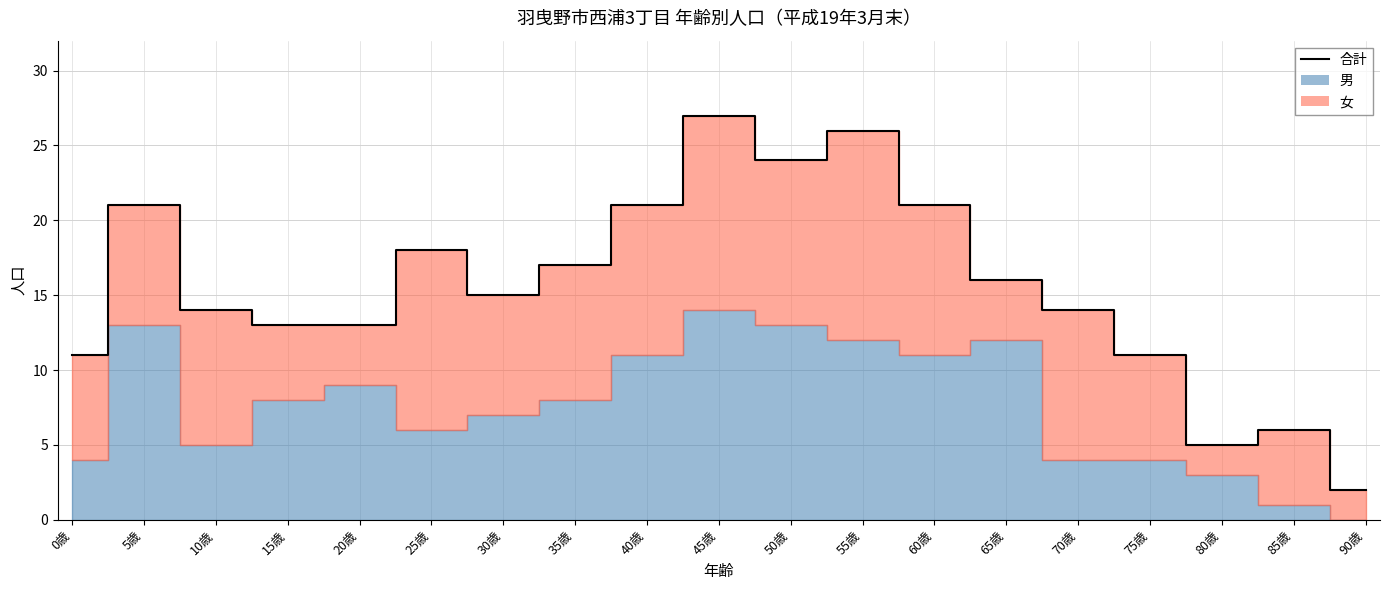

Rank the categories by value from lowest to highest.

90歳, 80歳, 85歳, 0歳, 75歳, 15歳, 20歳, 10歳, 70歳, 30歳, 65歳, 35歳, 25歳, 5歳, 40歳, 60歳, 50歳, 55歳, 45歳